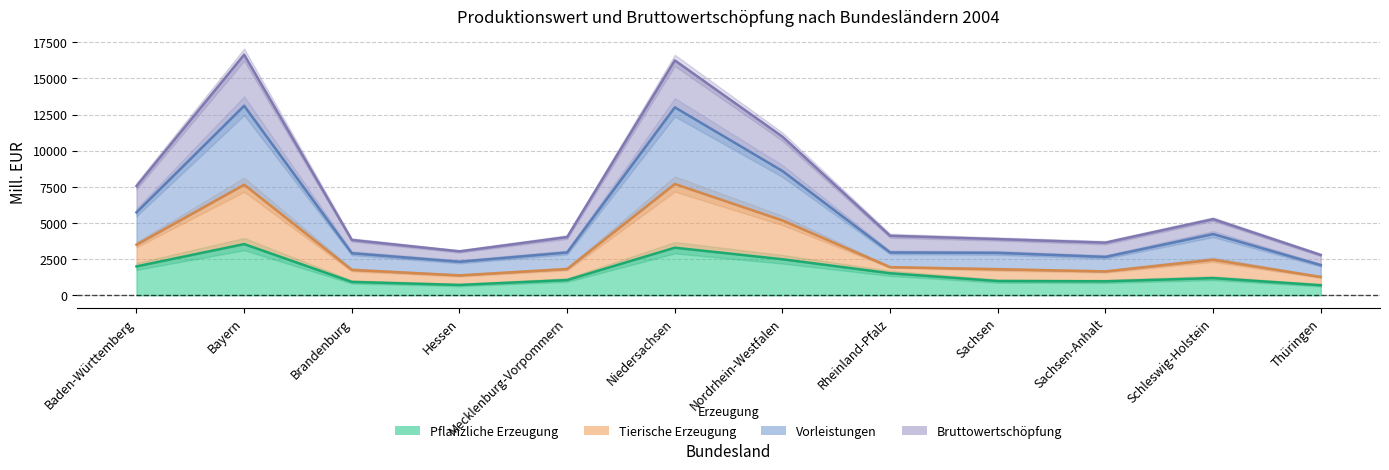

The Pflanzliche Erzeugung series shows 1612 at Mecklenburg-Vorpommern. True or false?

False